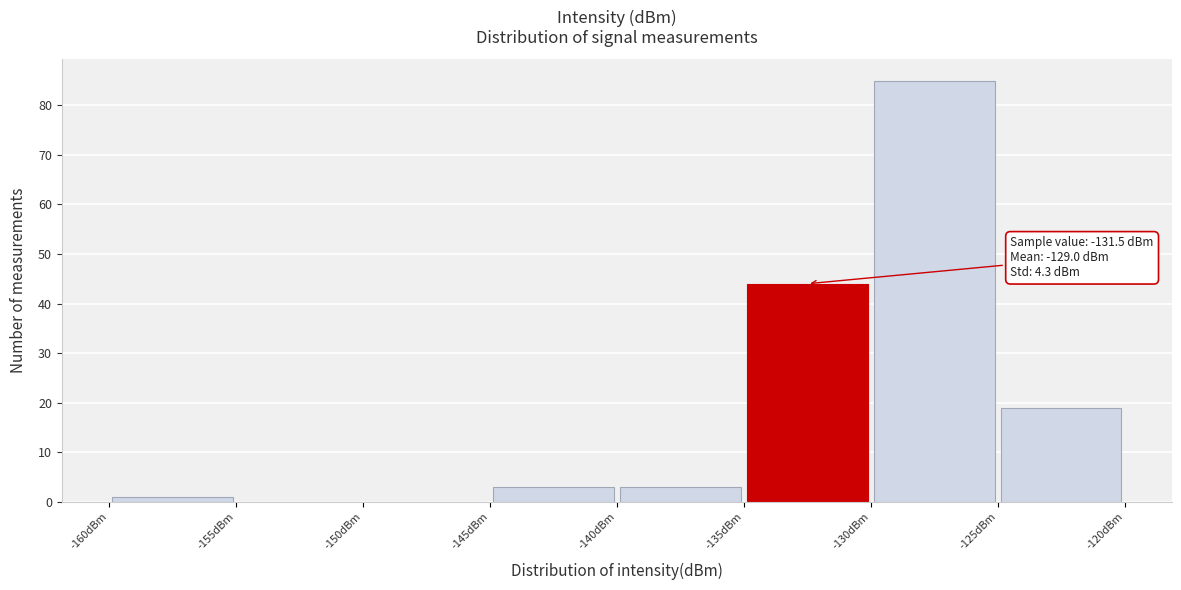

Over which range of the x-axis is the bar tallest?

-130 to -125